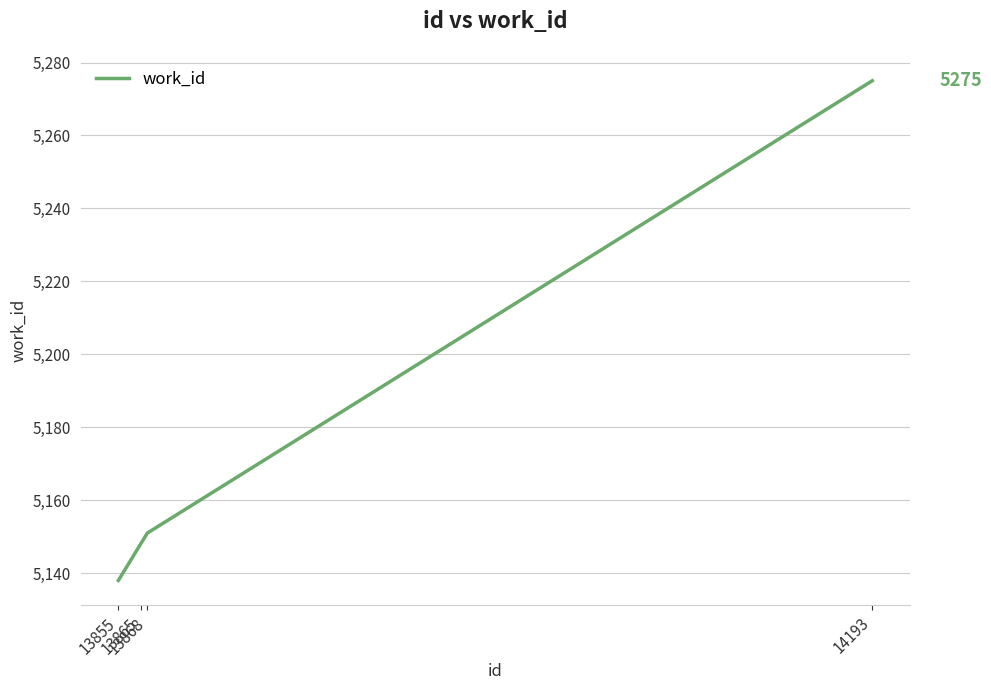

What is the sum of the values at 14193 and 13868?

10426